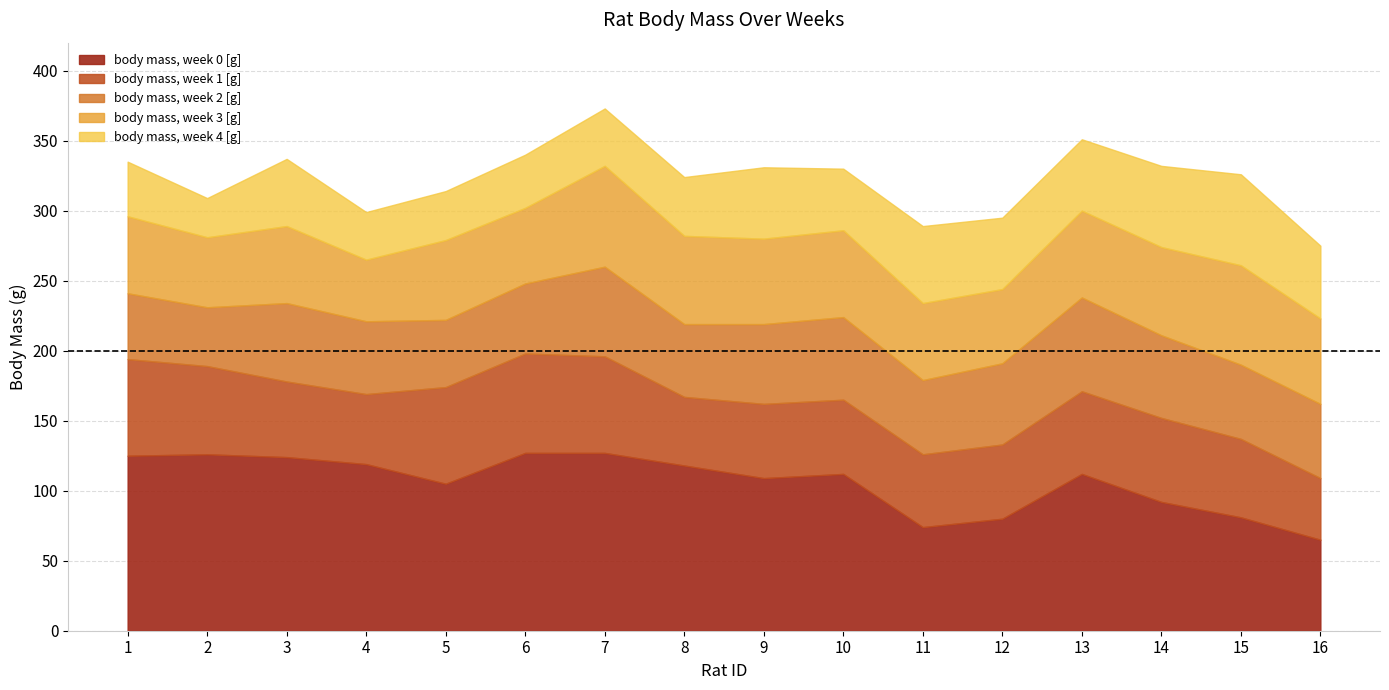

What is the smallest value displayed?

65